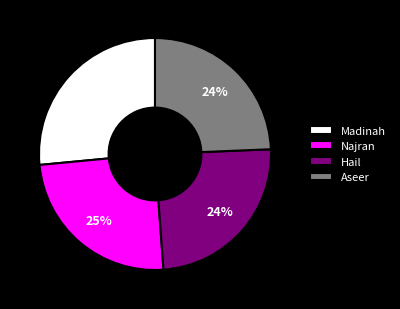

To the nearest percent, what portion does Madinah represent?

27%